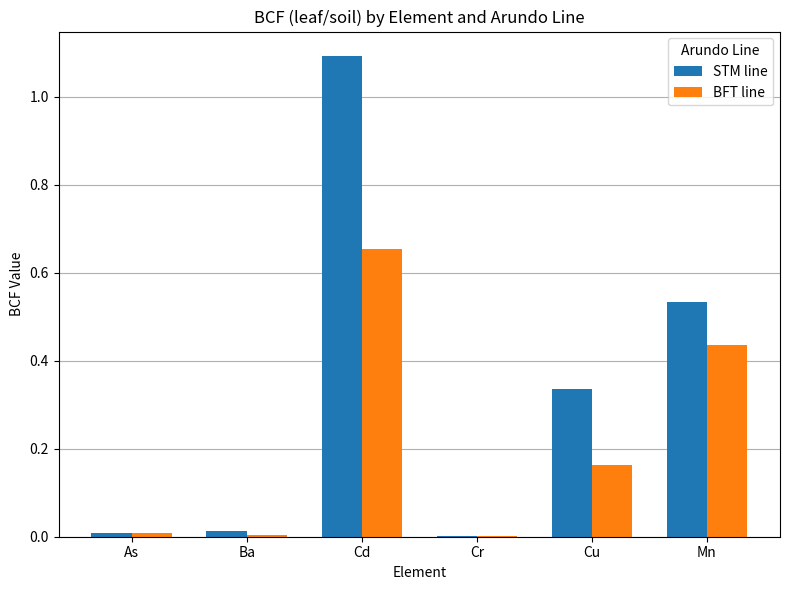

How many groups of bars are there?

6